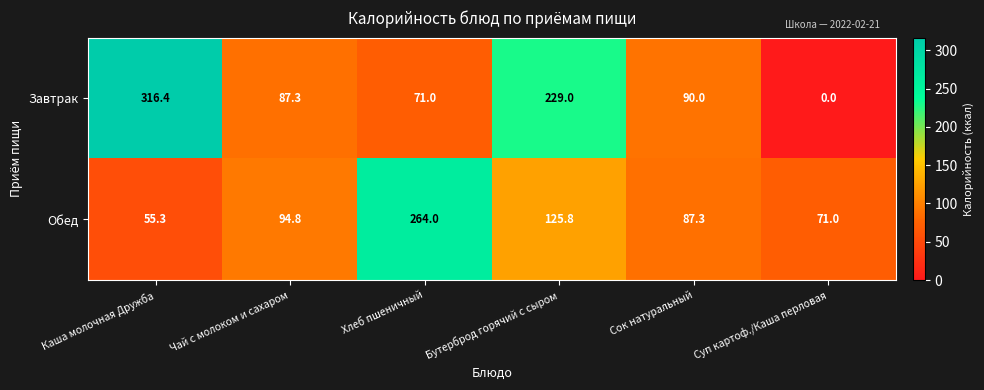

The value of Завтрак at Сок натуральный is 90.0. True or false?

True